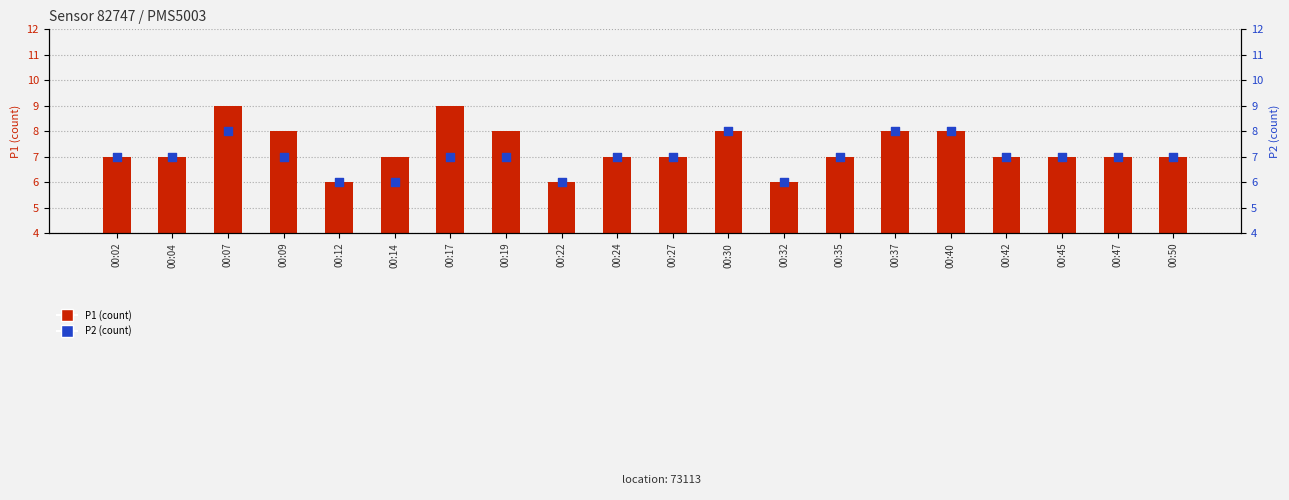

At how many categories does at least one series exceed 8?

2